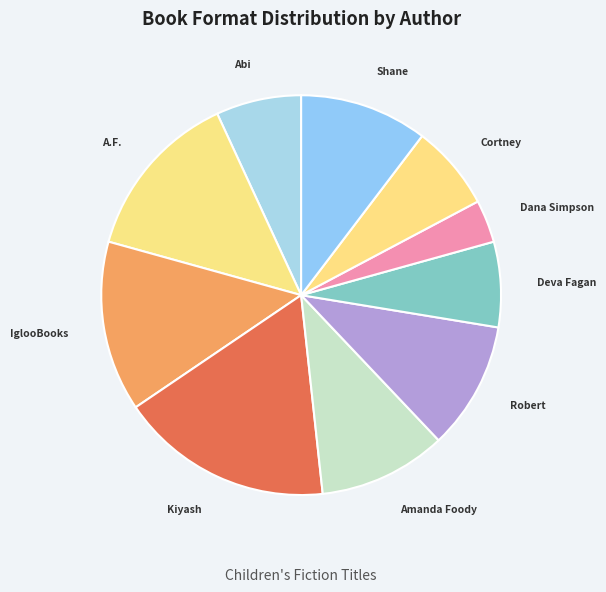

Count the number of slices in the pie.

10